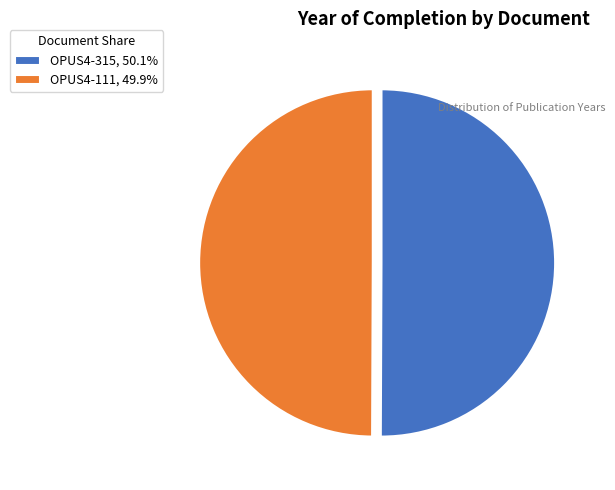

Is the sum of OPUS4-315 and OPUS4-111 greater than half?

Yes